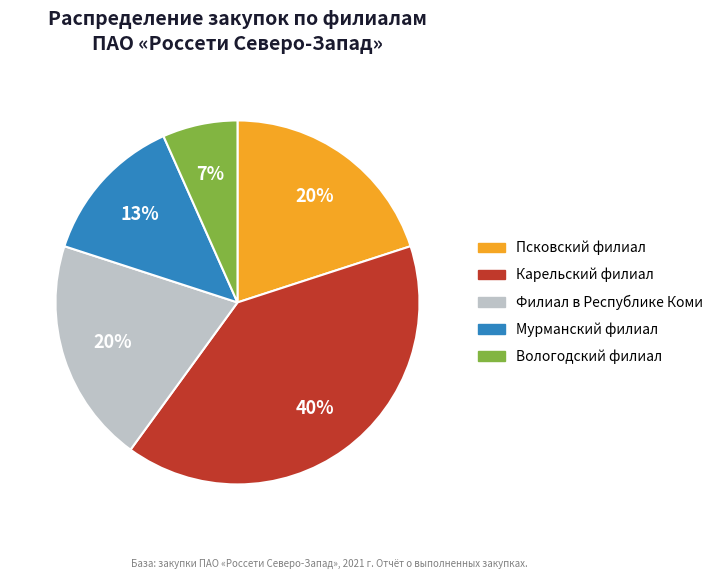

Is there a majority slice in this chart?

No